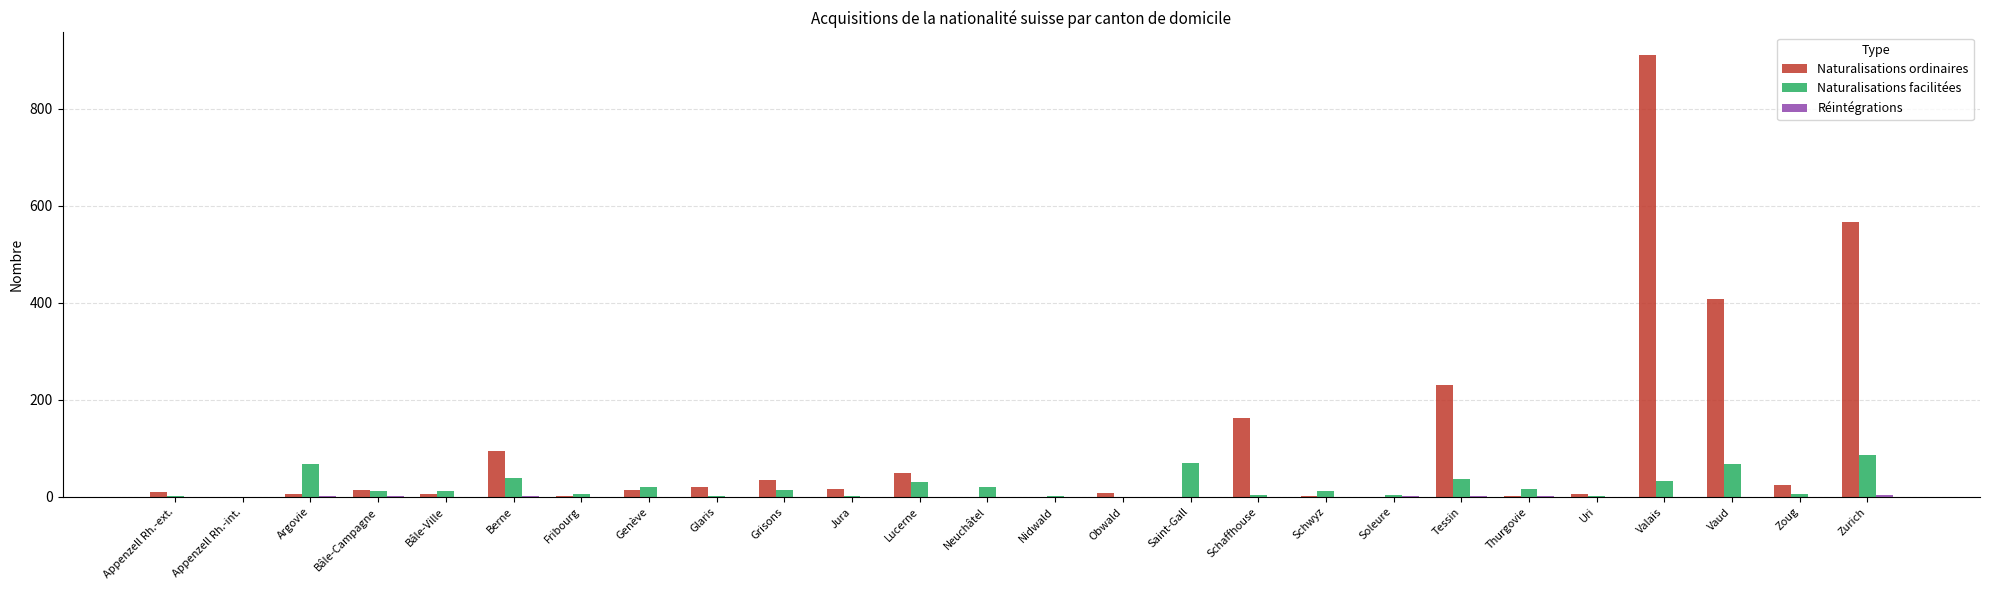

Which series has the largest total across all categories?

Naturalisations ordinaires